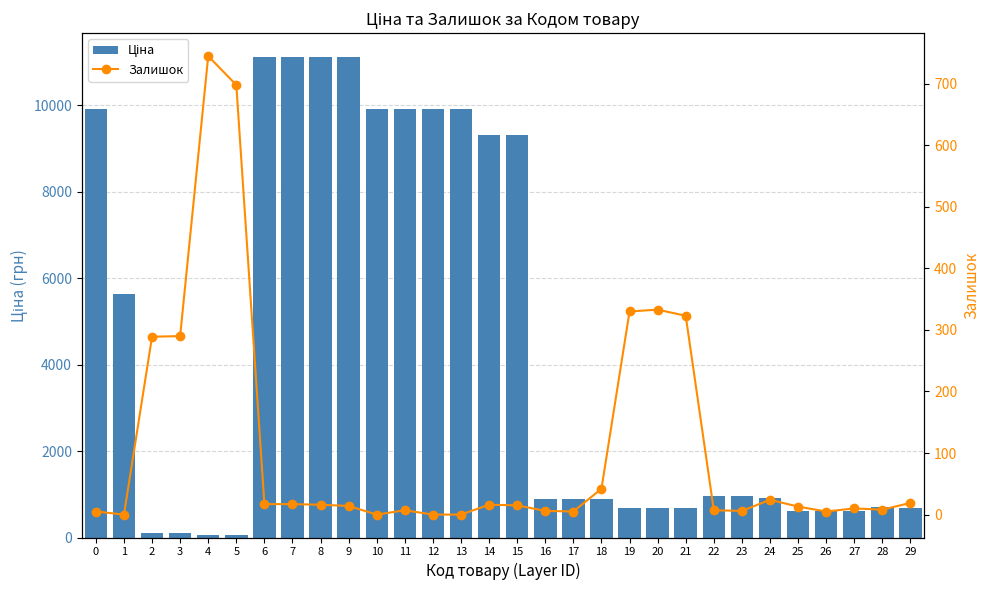

Where is Залишок nearest to the value 372?

20